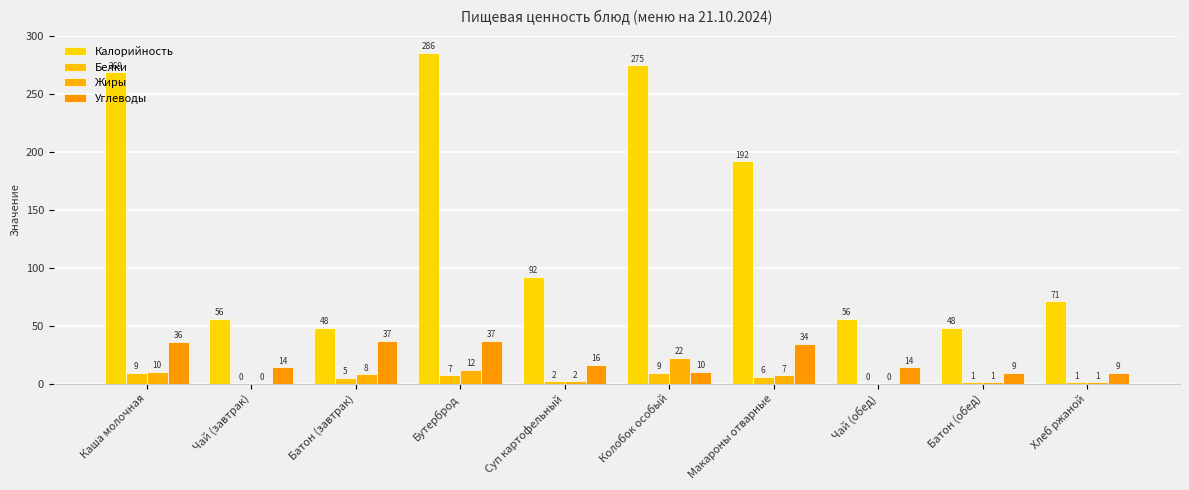

What is the average value of the Углеводы series?

22